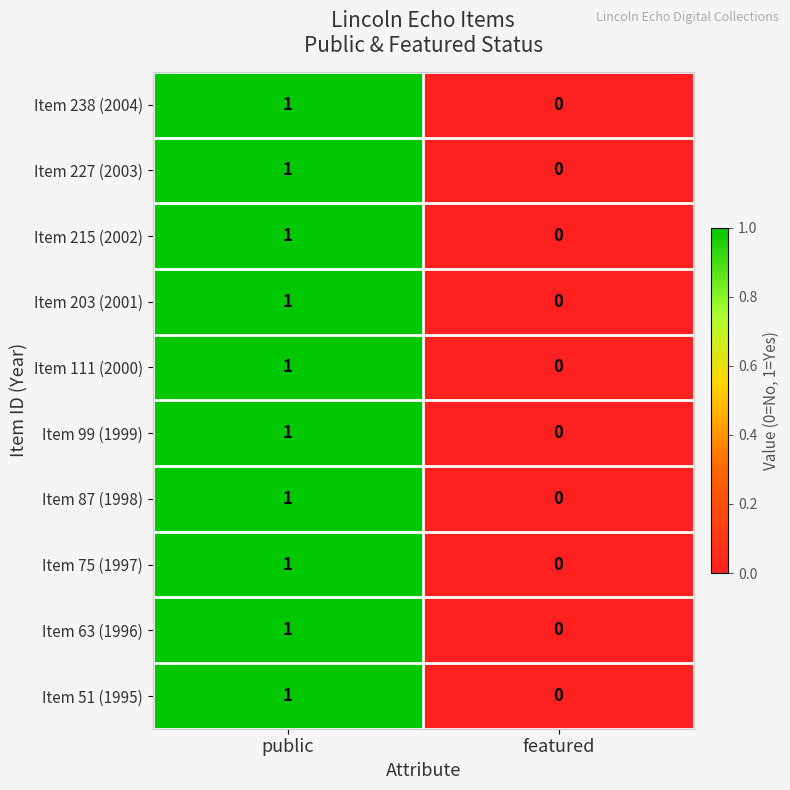

Reading left to right, what are all the values shown in this chart?

Item 238 (2004): 1	0
Item 227 (2003): 1	0
Item 215 (2002): 1	0
Item 203 (2001): 1	0
Item 111 (2000): 1	0
Item 99 (1999): 1	0
Item 87 (1998): 1	0
Item 75 (1997): 1	0
Item 63 (1996): 1	0
Item 51 (1995): 1	0